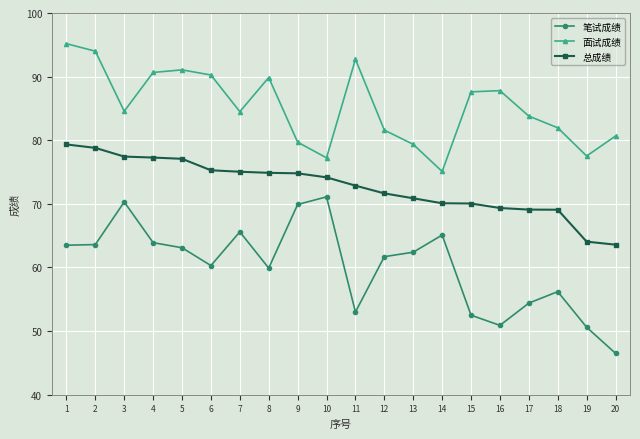

Does the chart have visible grid lines?

Yes